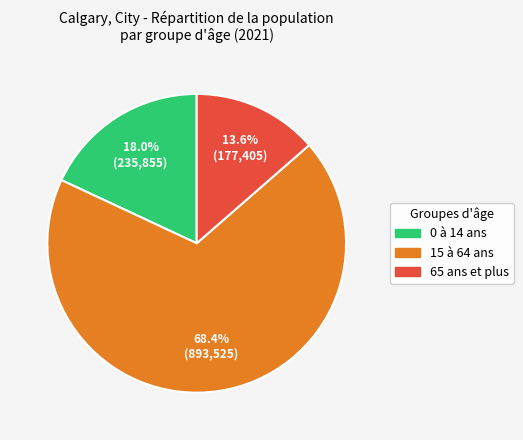

To the nearest percent, what is the difference between the 15 à 64 ans and 65 ans et plus slice percentages?

55%